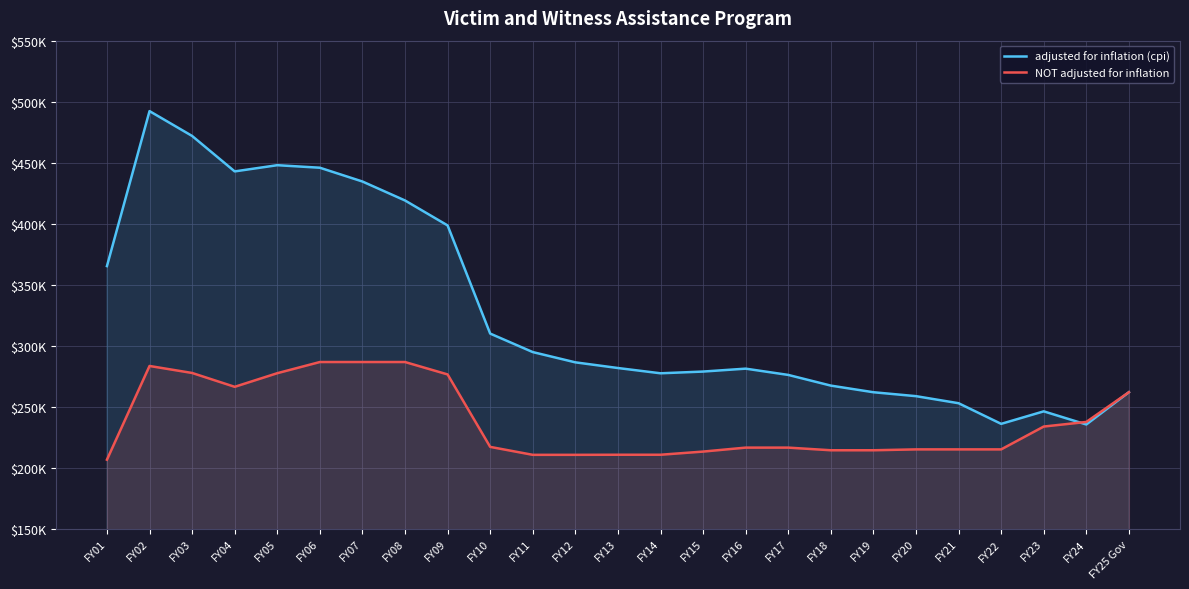

True or false: NOT adjusted for inflation has a value of 266400 at FY04.

True